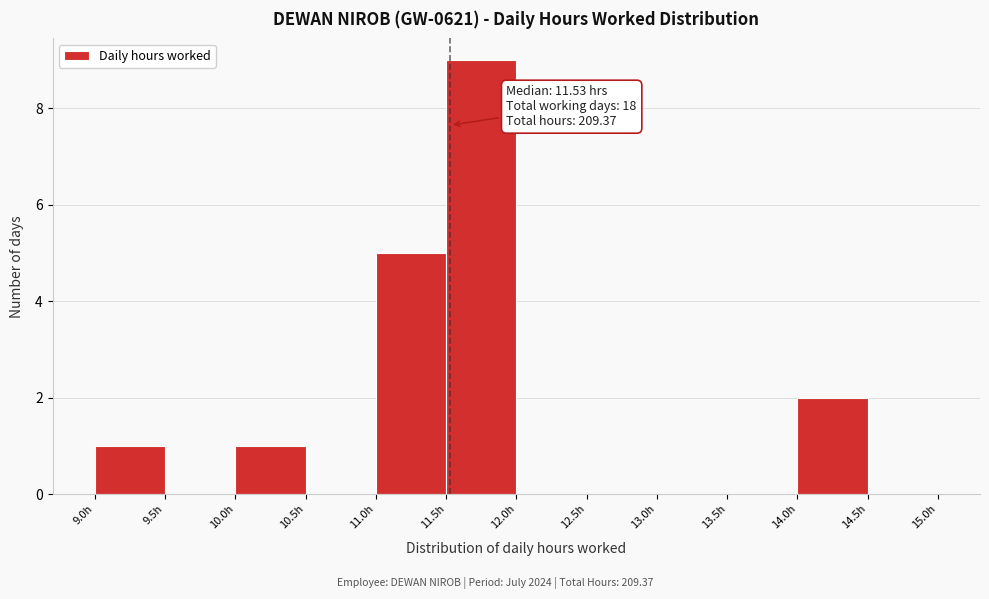

Which range on the x-axis has the tallest bar?

11.5 to 12.0